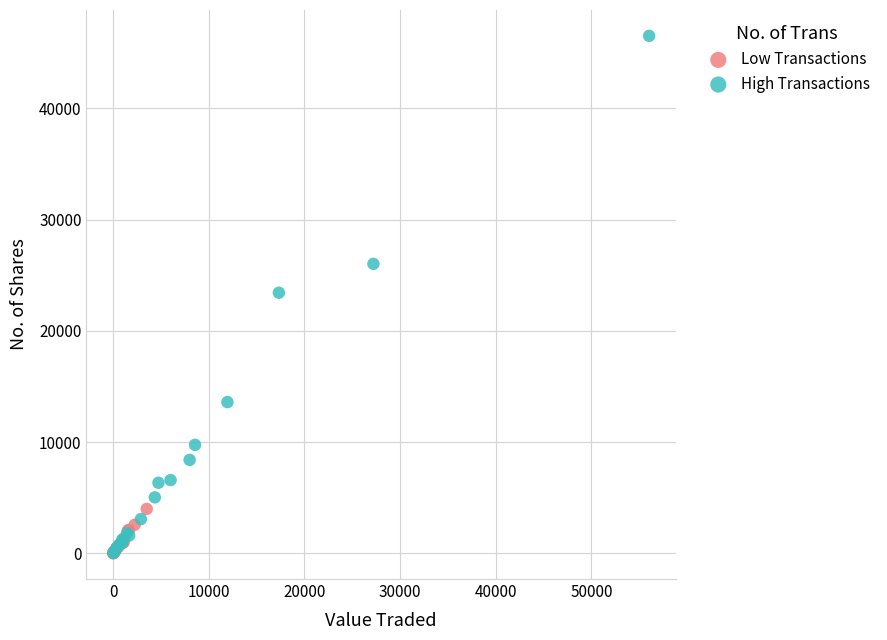

Which series contains the highest Y value?

High Transactions